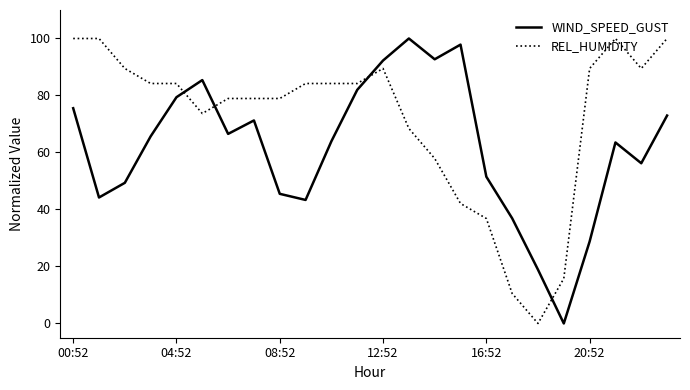

What is the maximum value shown in the chart?

100.0